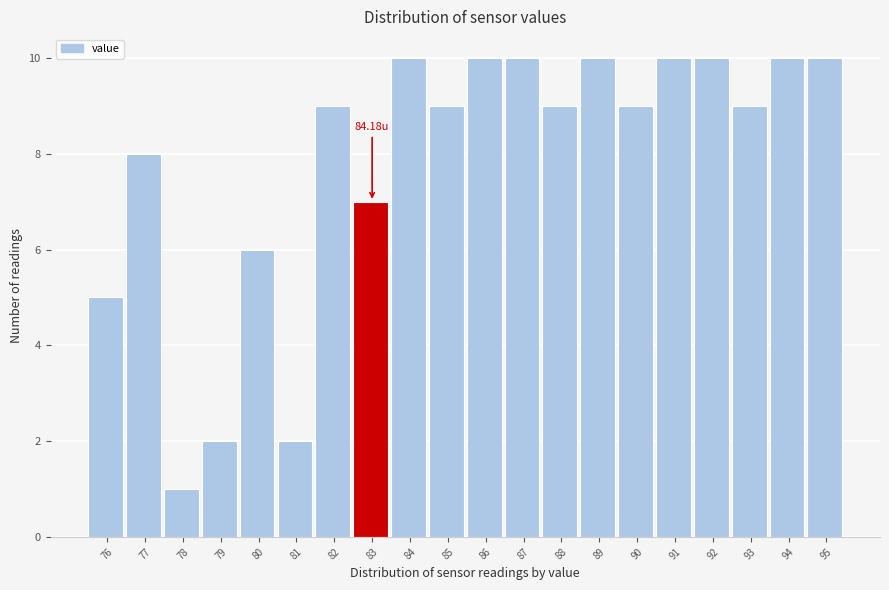

What is the difference between the values at 90 and 78?

8